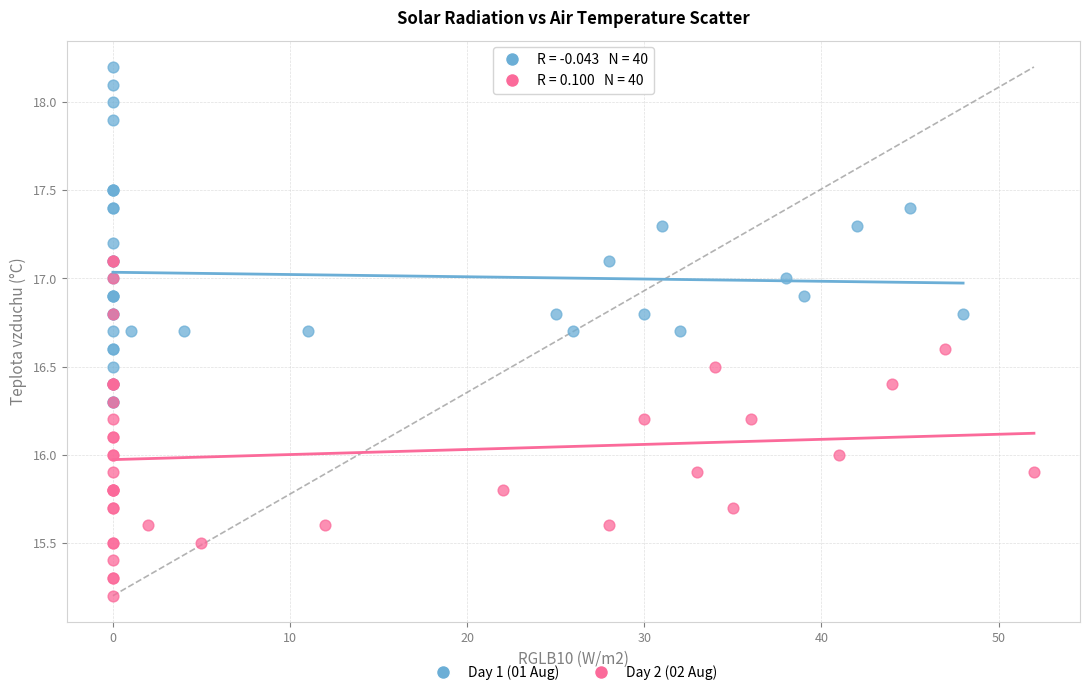

What are all the series names shown in the legend?

Day 1 (01 Aug), Day 2 (02 Aug)